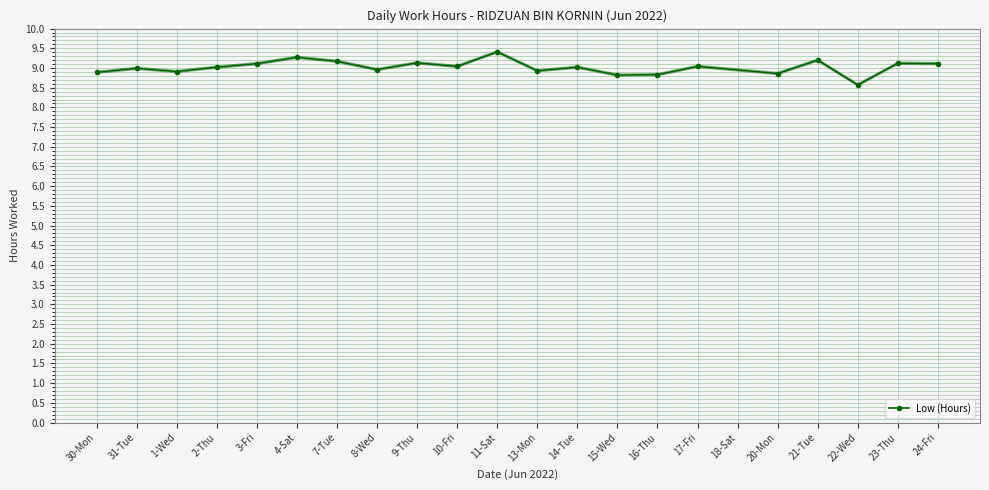

Which category has the highest value across all series?

11-Sat